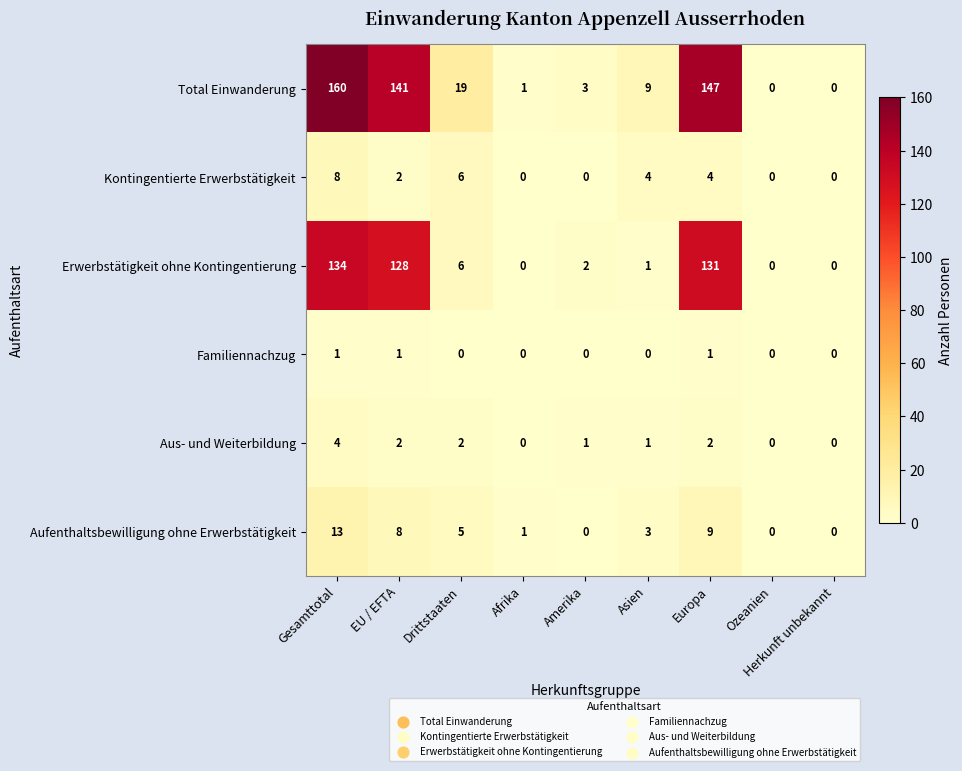

Which series has the largest total across all categories?

Total Einwanderung